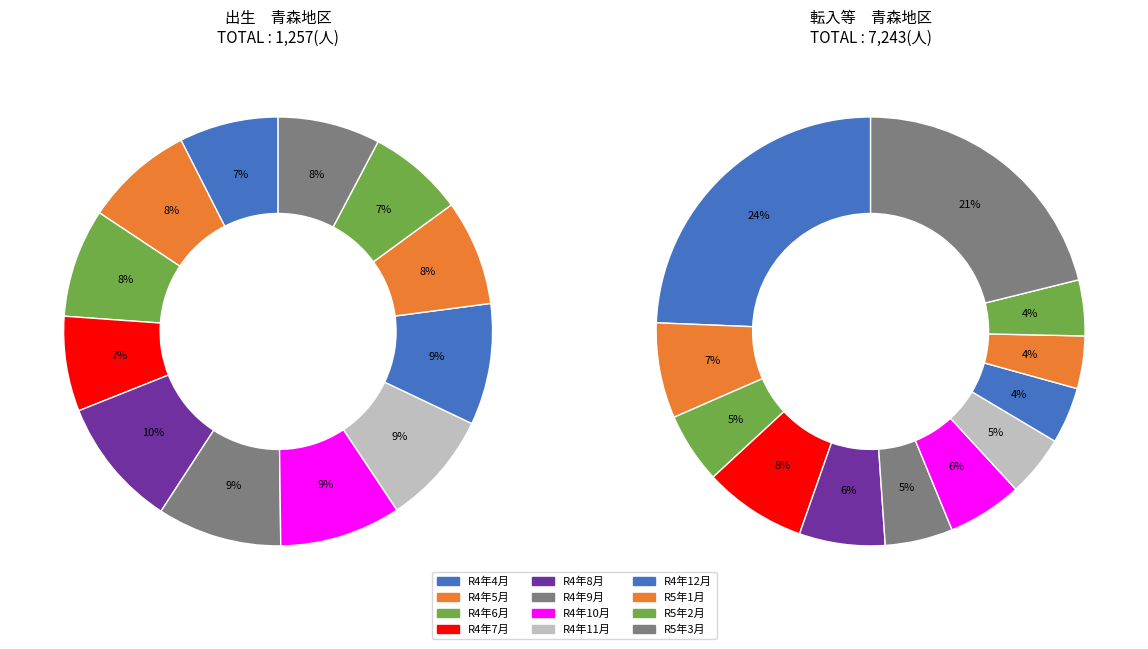

Is it true that R4年12月 is 9% of the pie?

True